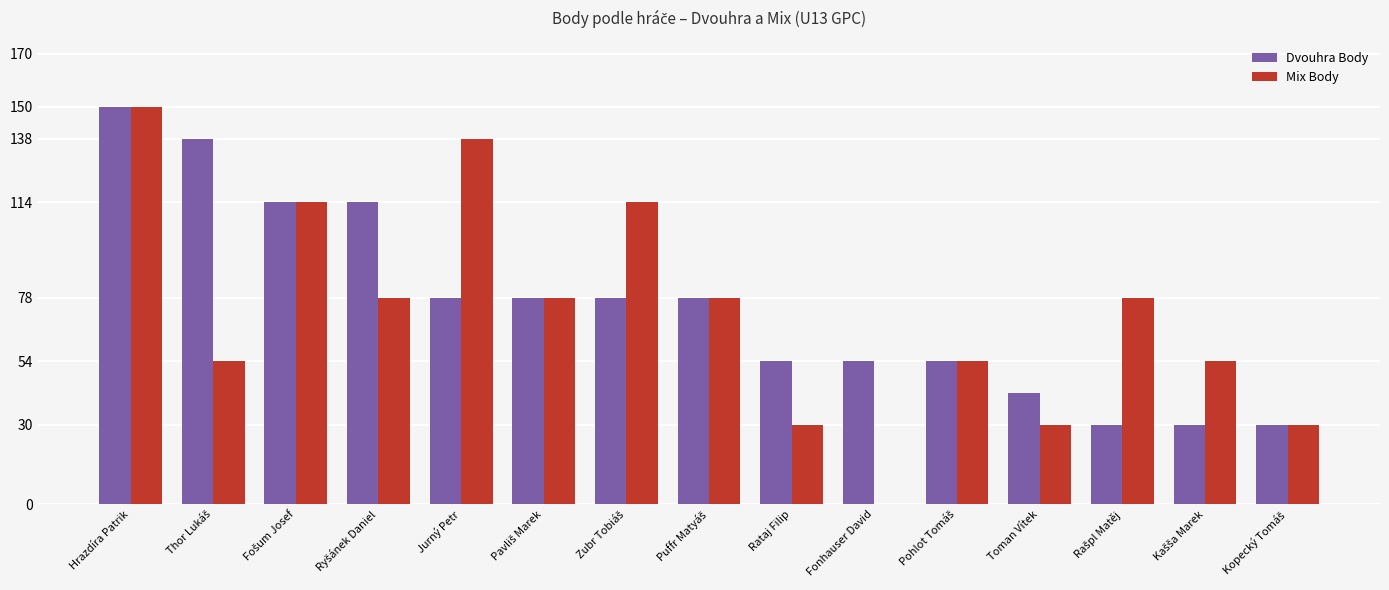

How many Dvouhra Body values are between 42 and 114?

10